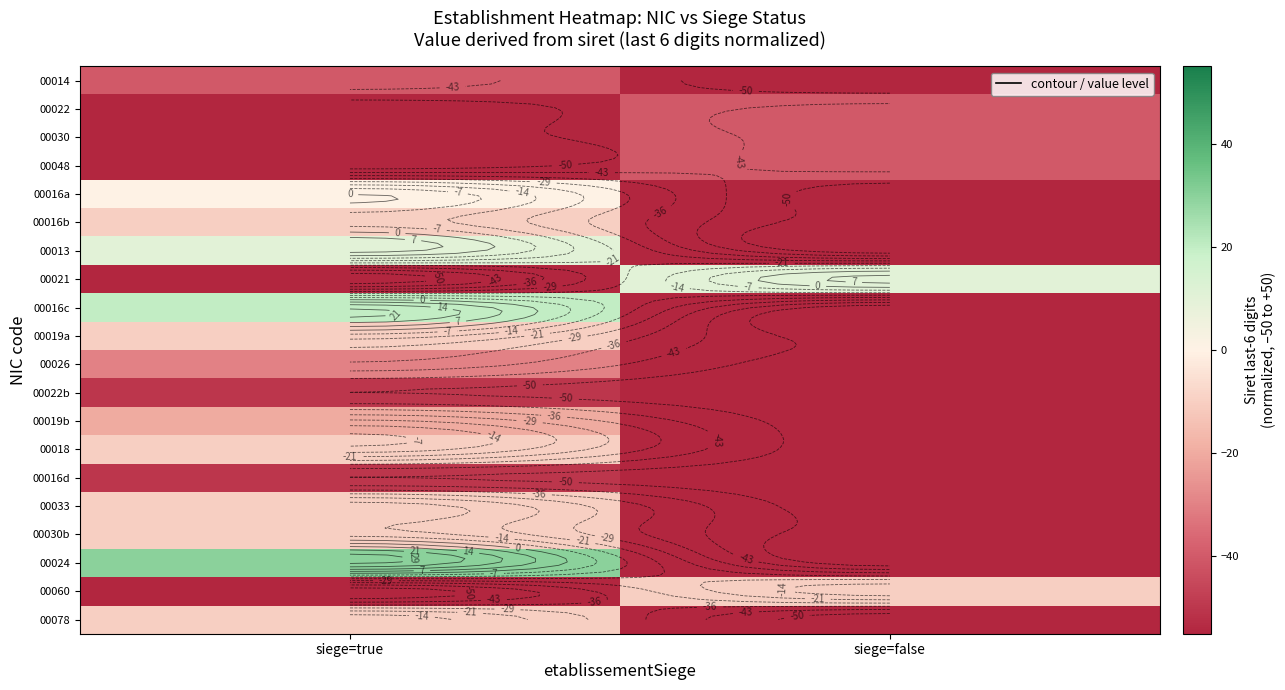

Is the value of 00060 at siege=true greater than the value of 00016c at siege=true?

No